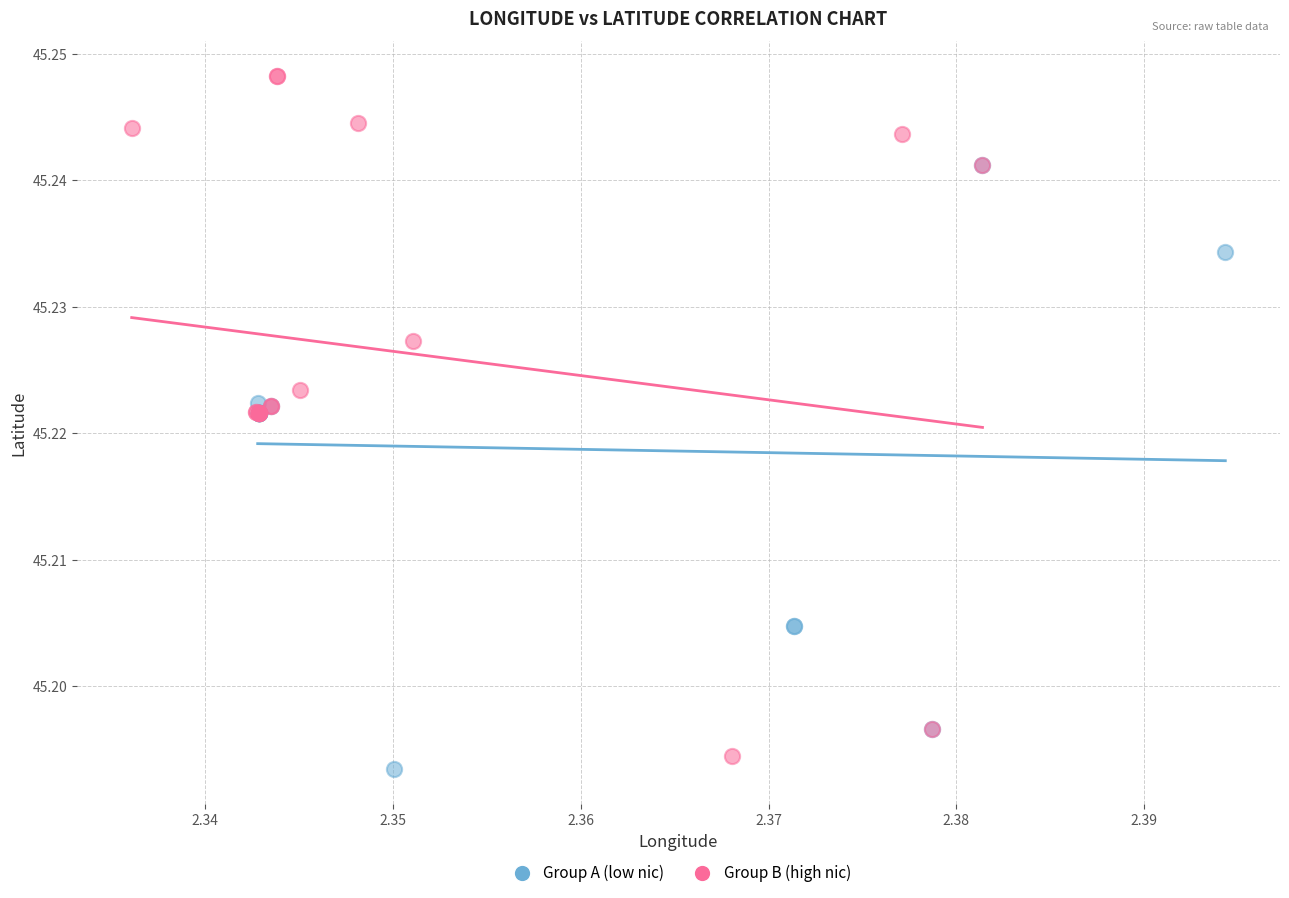

Which series has the widest spread of Y values?

Group B (high nic)